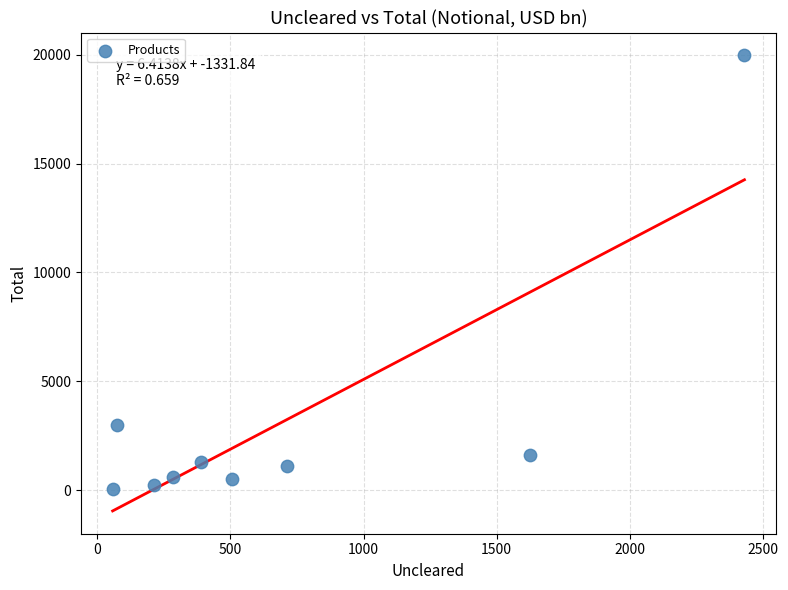

What Y value in the scatter plot is closest to 10014?

2970